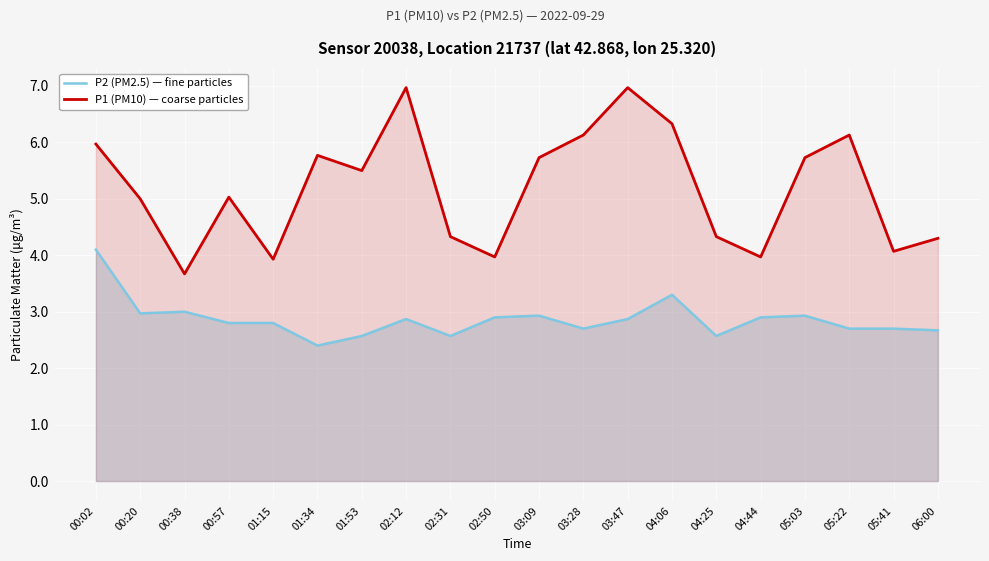

Is the value of P2 (PM2.5) — fine particles at 04:25 greater than the value of P1 (PM10) — coarse particles at 02:31?

No